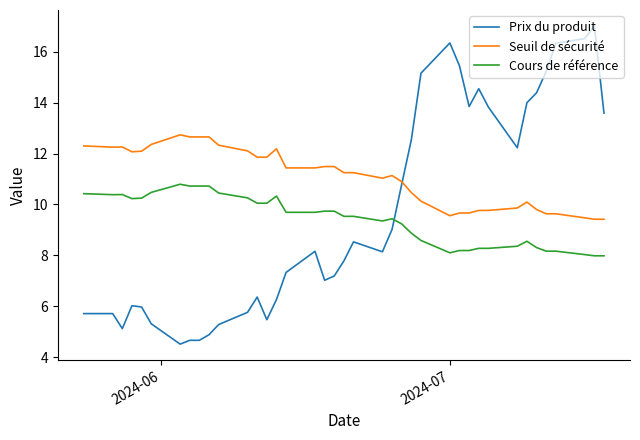

What is the minimum value shown in the chart?

4.5